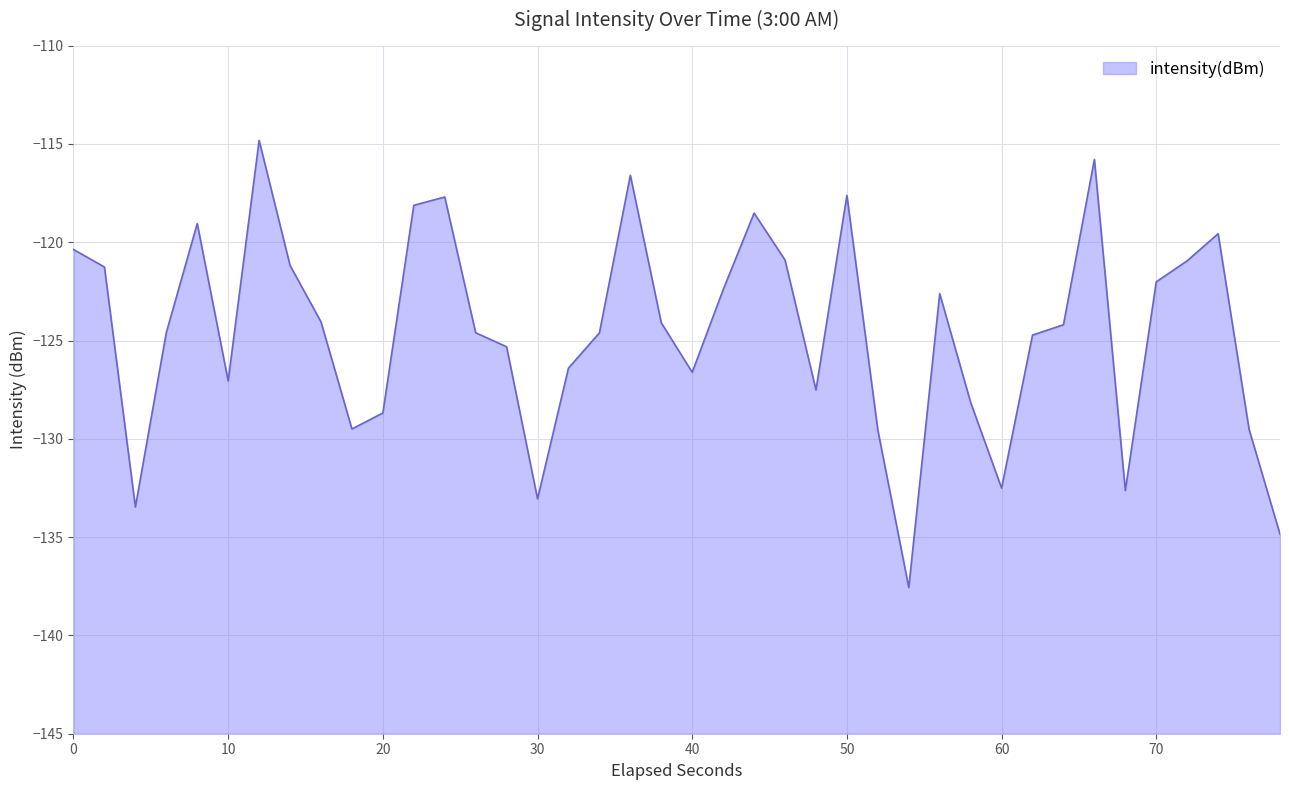

What is the minimum value shown in the chart?

-137.6